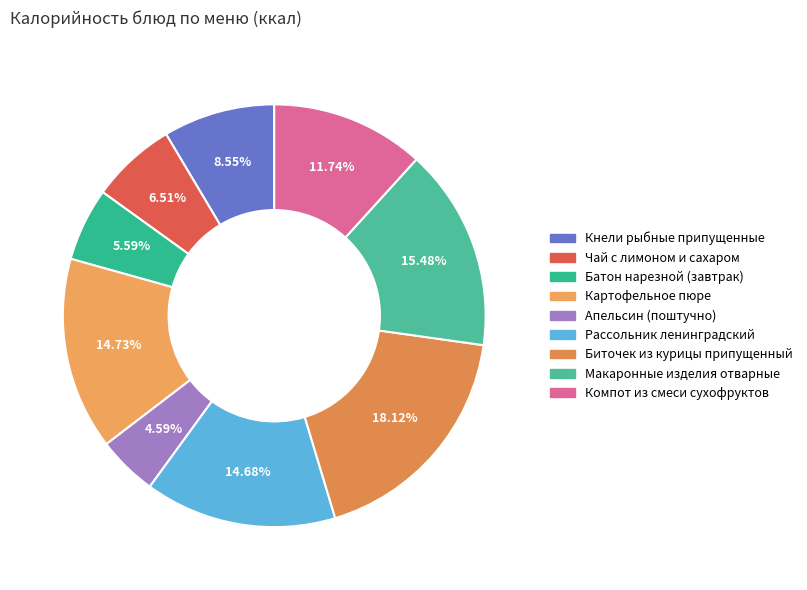

What portion of the pie excludes Рассольник ленинградский?

85.3%